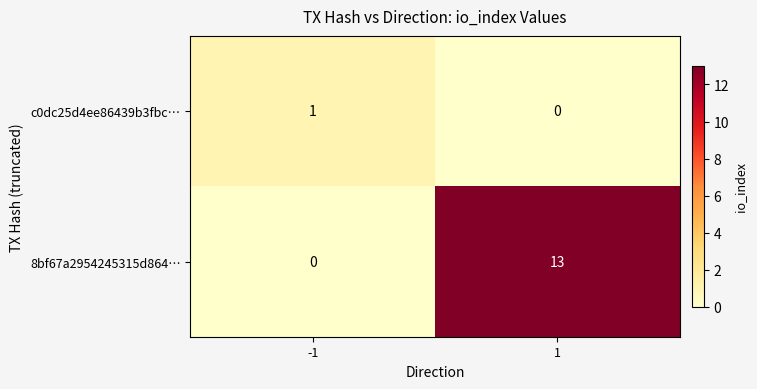

Between -1 and 1, which series saw the biggest shift?

8bf67a2954245315d864…